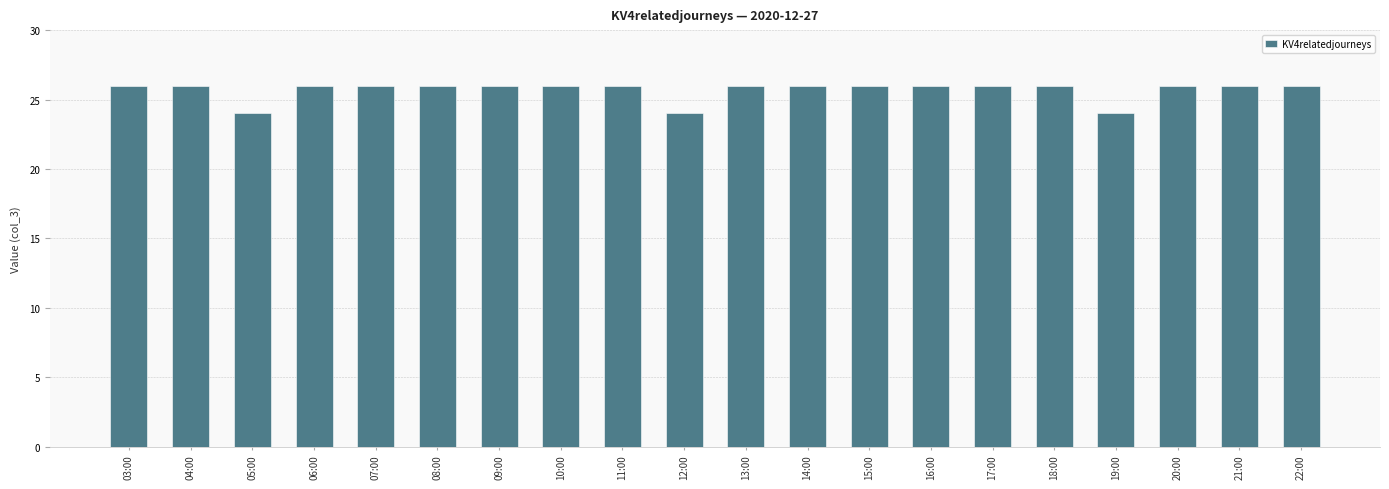

Reading left to right, what are all the values shown in this chart?

26	26	24	26	26	26	26	26	26	24	26	26	26	26	26	26	24	26	26	26